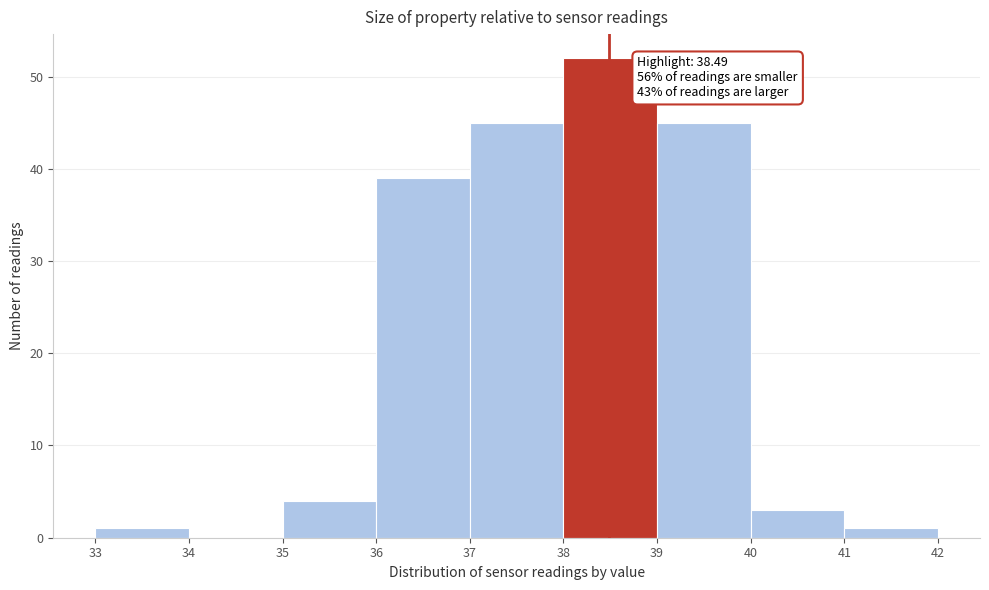

Over which range of the x-axis is the bar tallest?

38 to 39